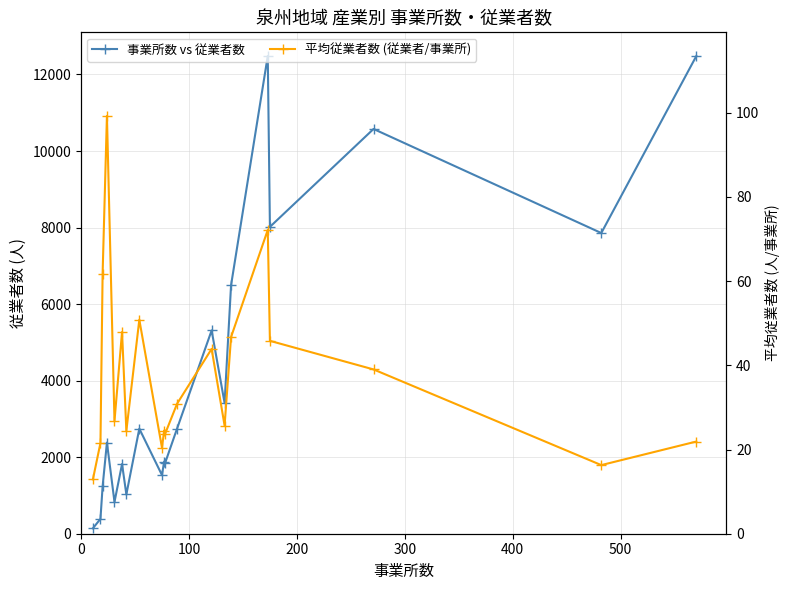

How many distinct data groups are displayed?

2